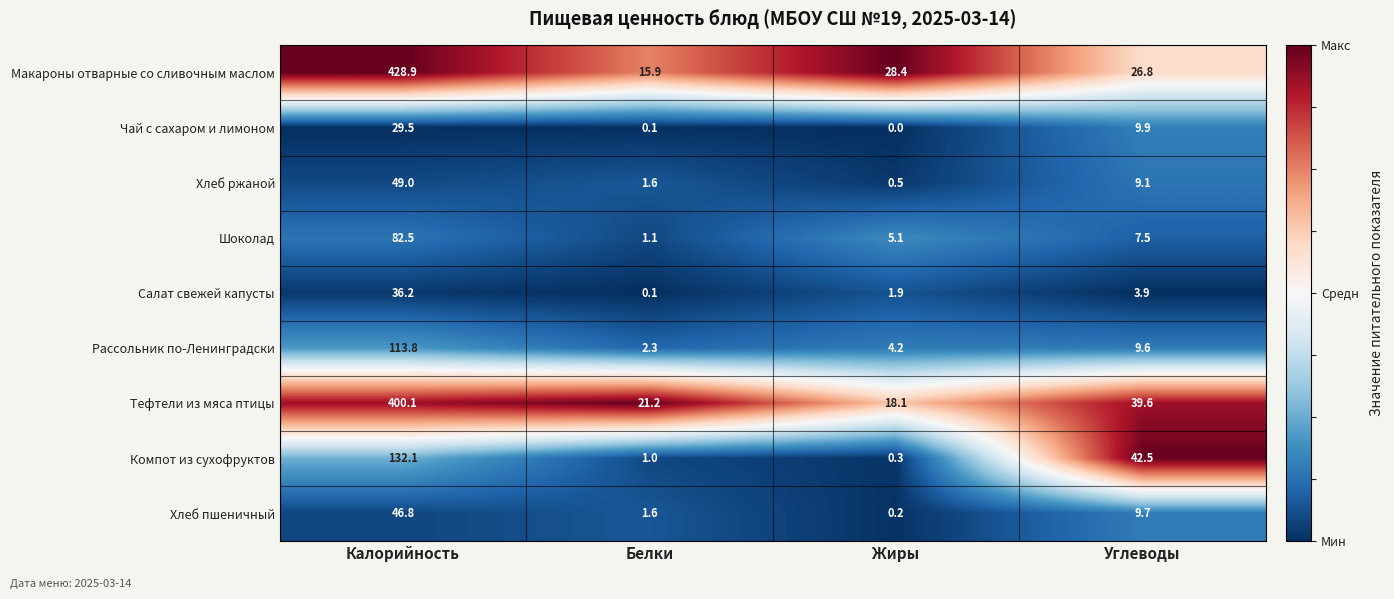

True or false: Салат свежей капусты has a value of 0.1 at Белки.

True